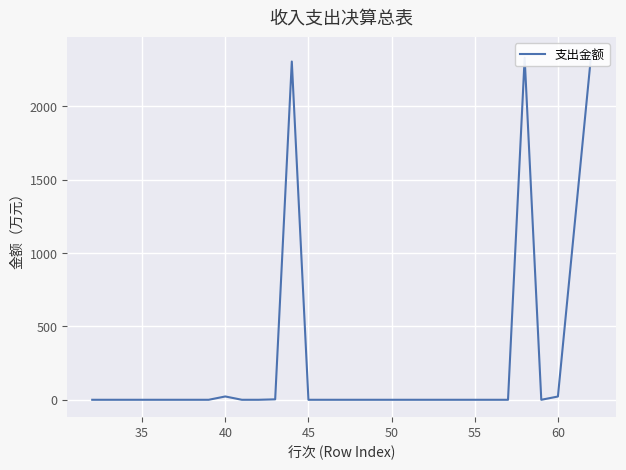

Count the number of values greater than 0.

6